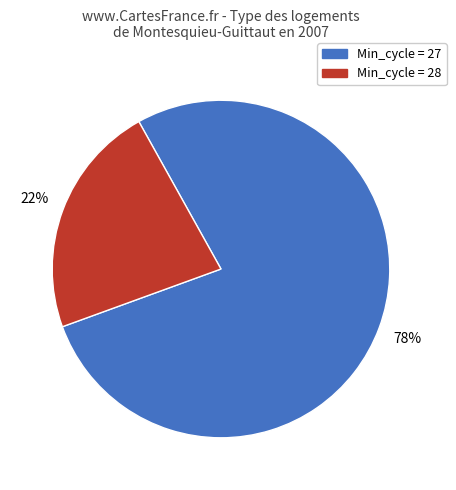

Is there any slice that represents more than half of the pie?

Yes